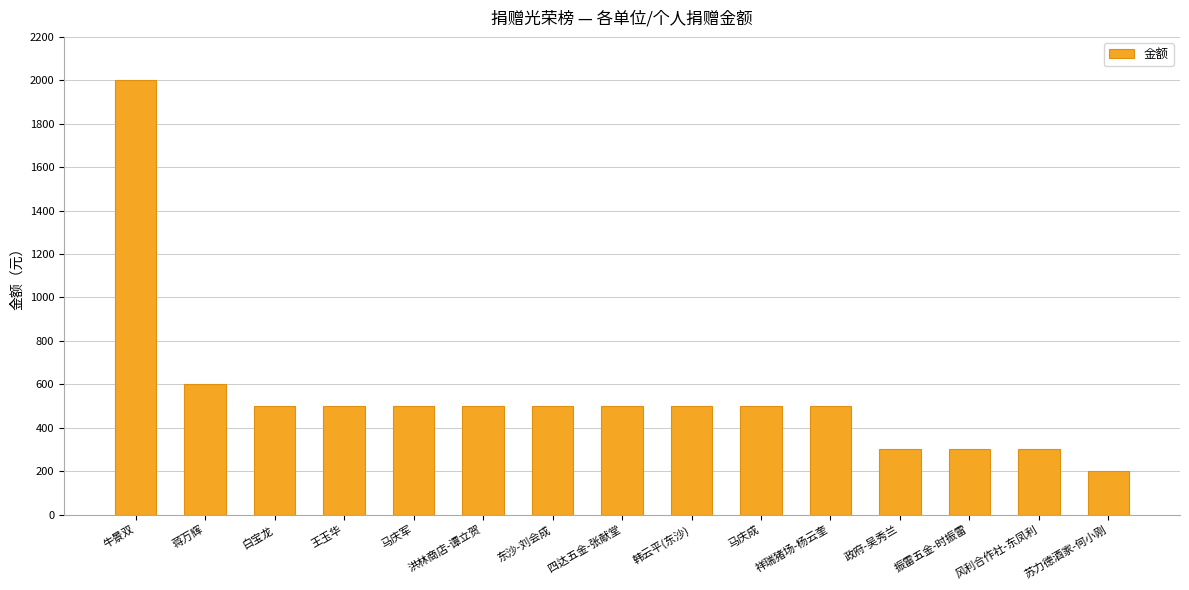

What is the minimum value shown in the chart?

200